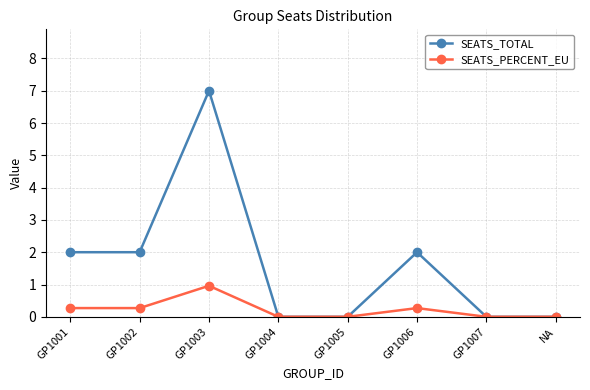

Between GP1002 and GP1004, which series saw the biggest shift?

SEATS_TOTAL